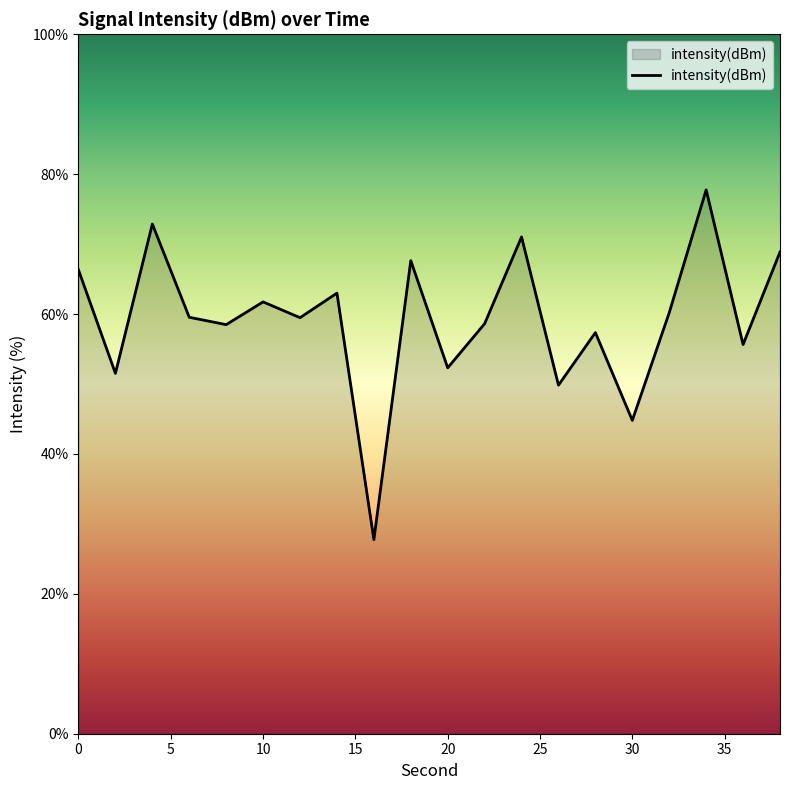

What is the maximum value shown in the chart?

77.8